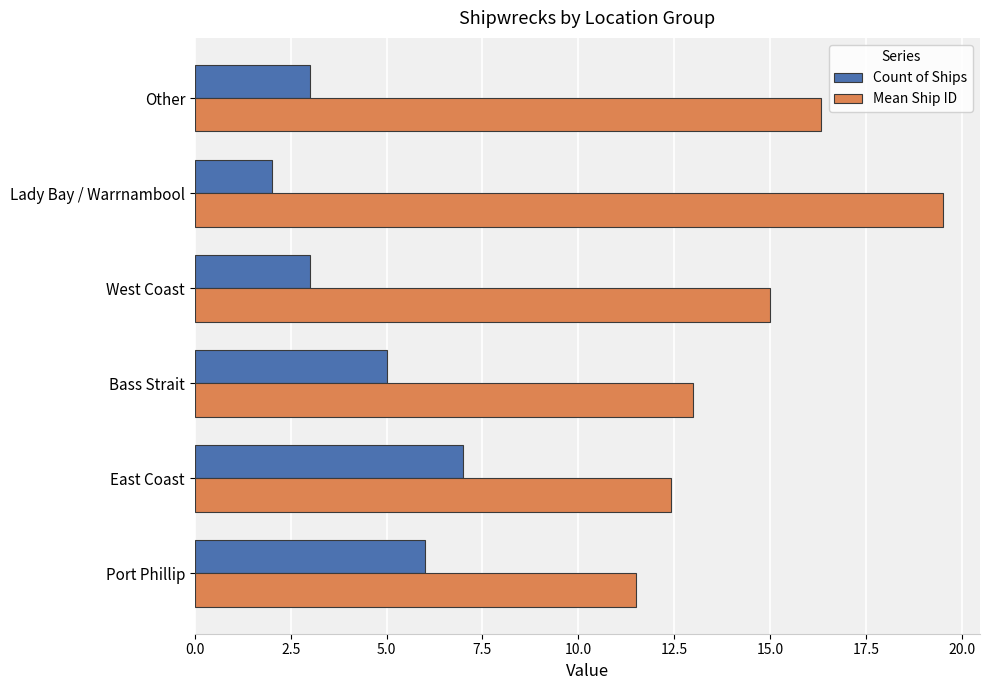

Which category has the lowest value across all series?

Lady Bay / Warrnambool